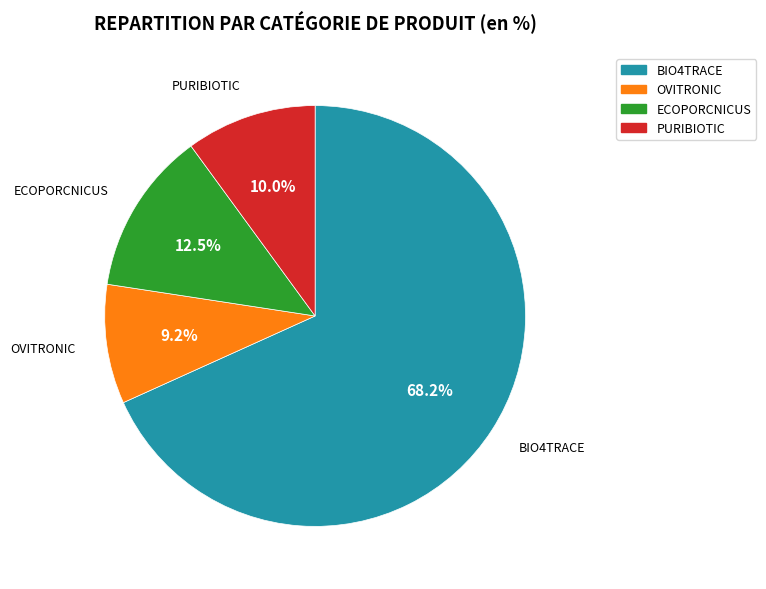

To the nearest percent, what is the difference between the largest and smallest slice percentages?

59%